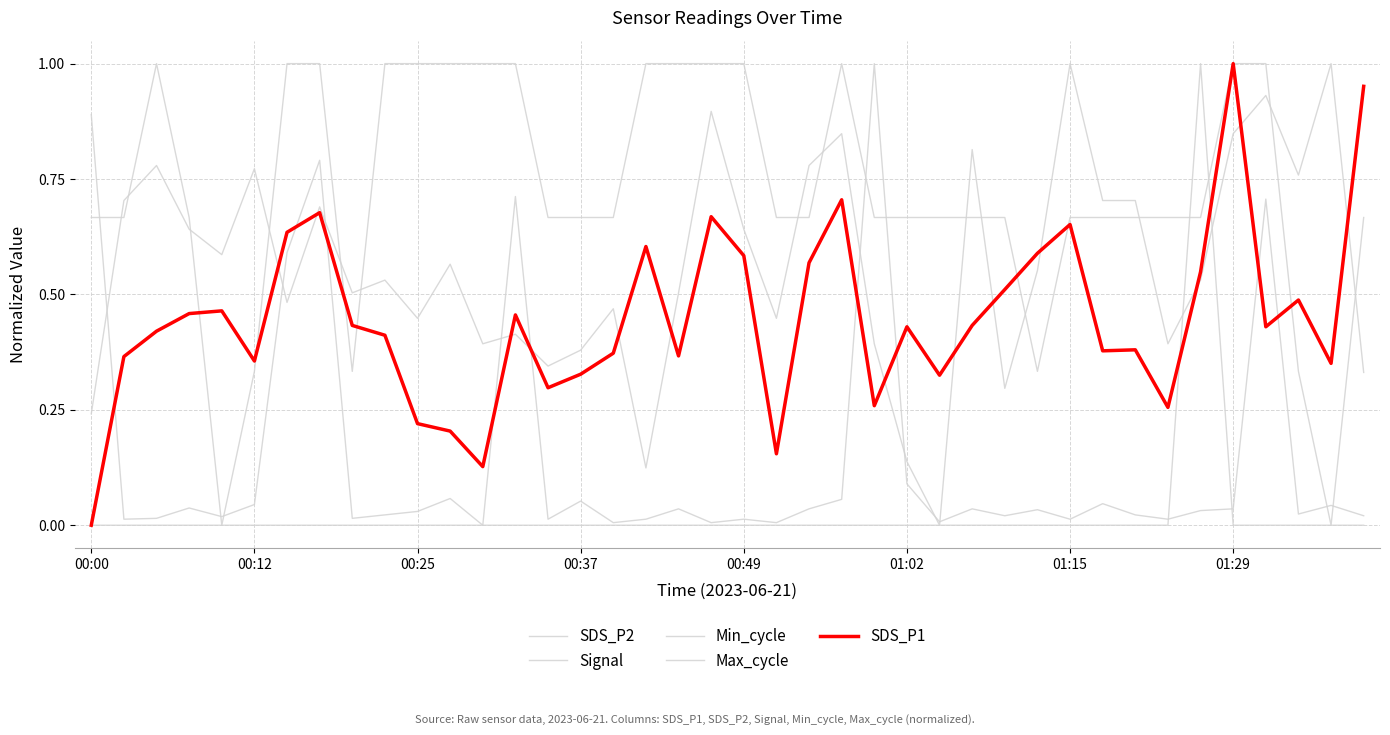

Does the chart have visible grid lines?

Yes